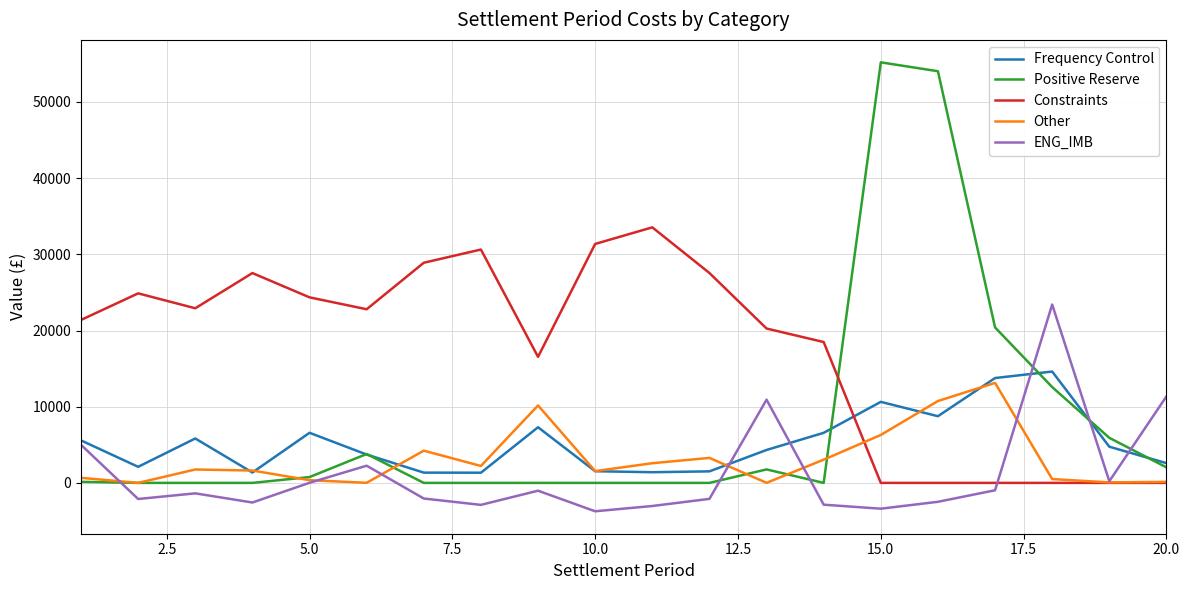

Which series has the widest spread of values?

Positive Reserve